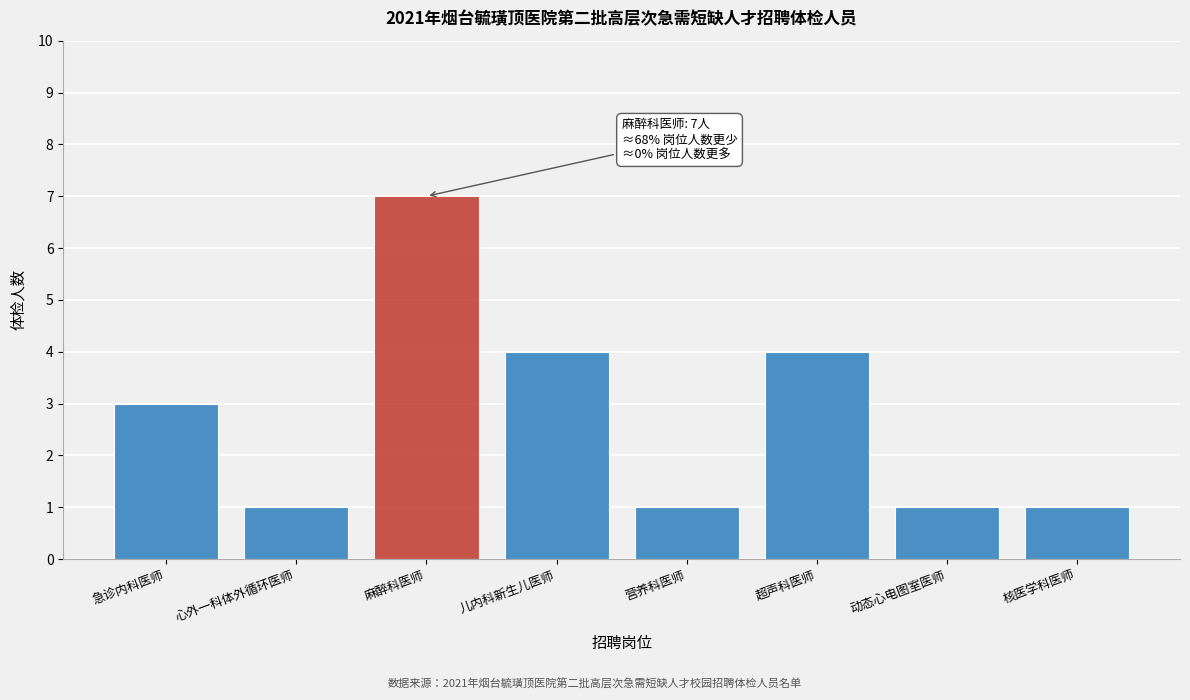

Reading left to right, list all the values displayed in this chart.

3	1	7	4	1	4	1	1